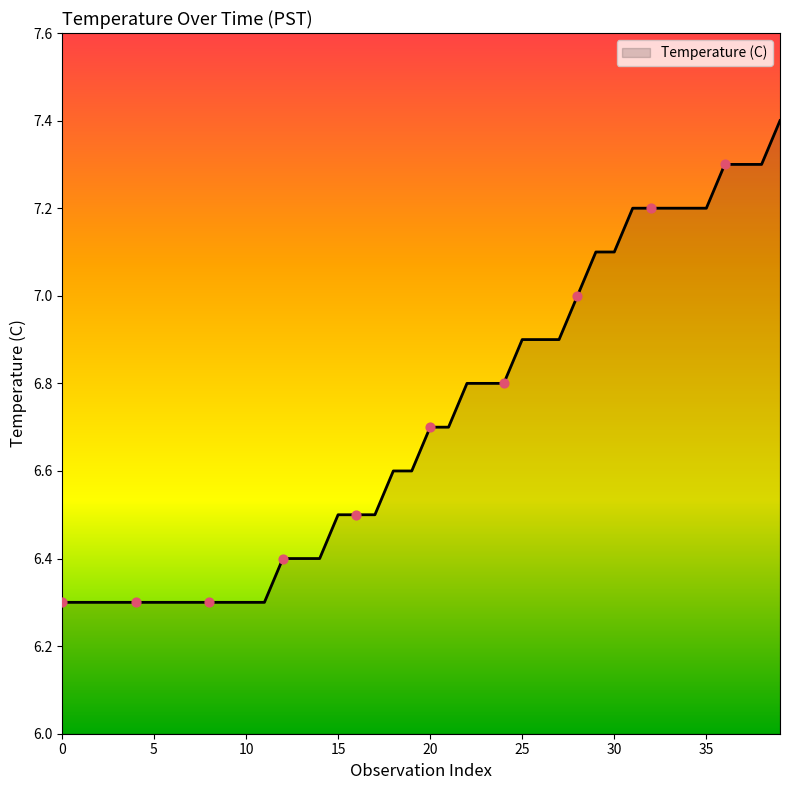

What is the smallest value displayed?

6.3